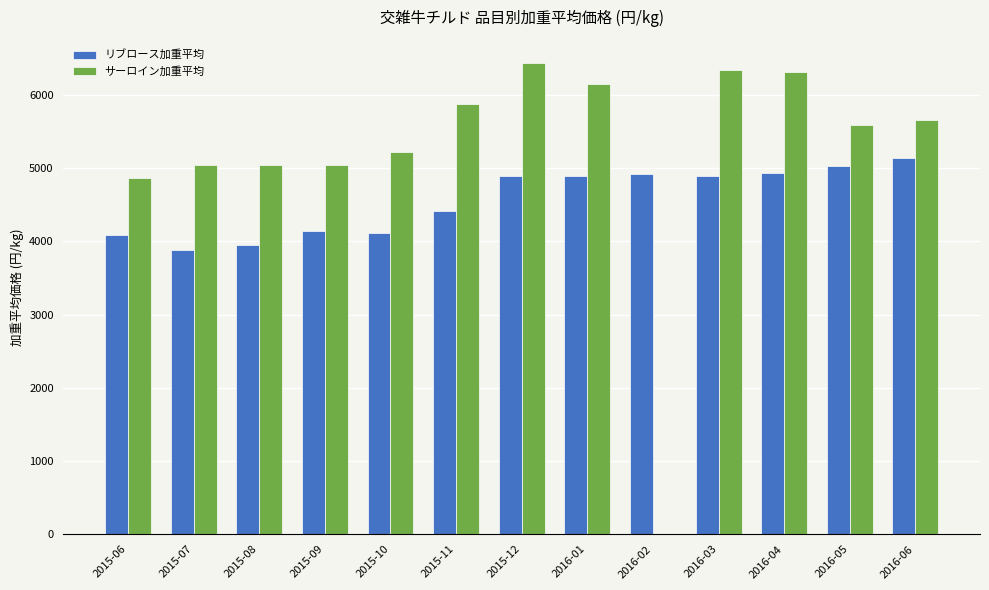

What are all the series names shown in the legend?

リブロース加重平均, サーロイン加重平均